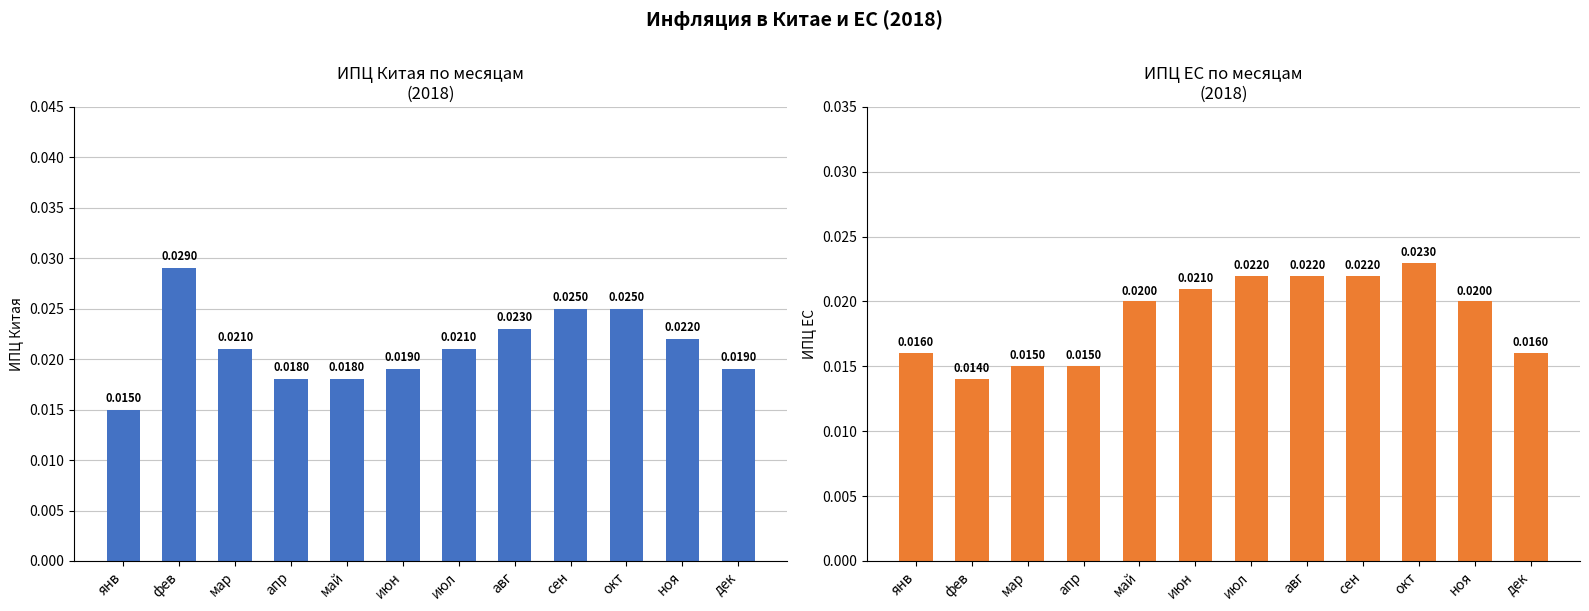

At how many categories does at least one series exceed 0?

12